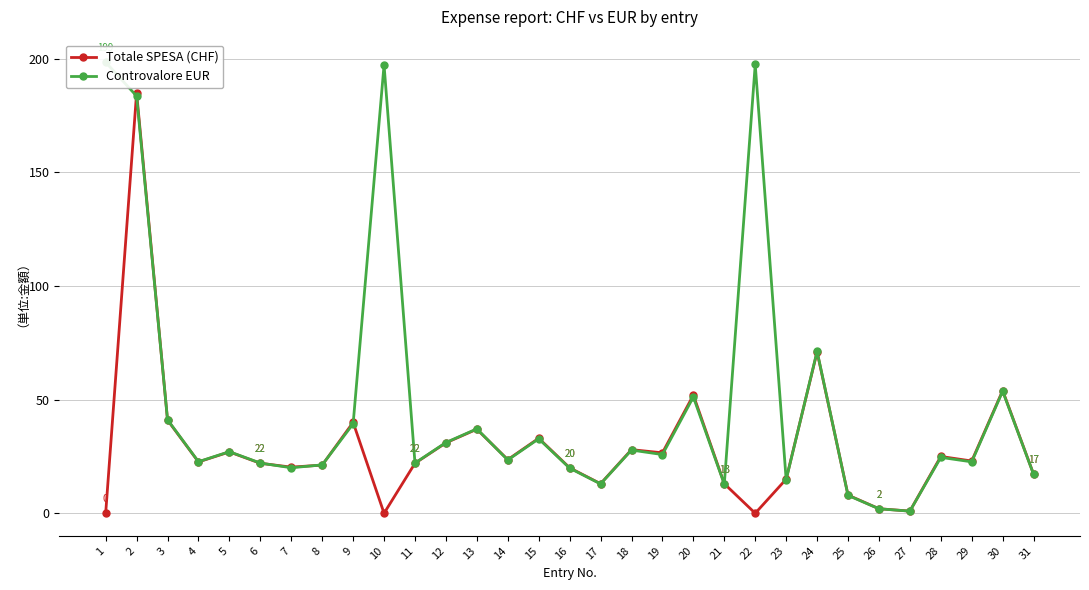

How many times do Controvalore EUR and Totale SPESA (CHF) cross each other?

11